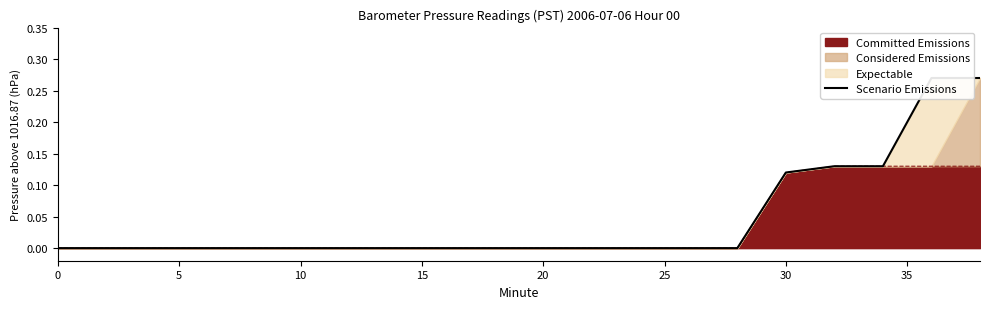

Reading left to right, transcribe all the data shown in this chart.

0.0	0.0	0.0	0.0	0.0	0.0	0.0	0.0	0.0	0.0	0.0	0.0	0.0	0.0	0.0	0.1	0.1	0.1	0.3	0.3